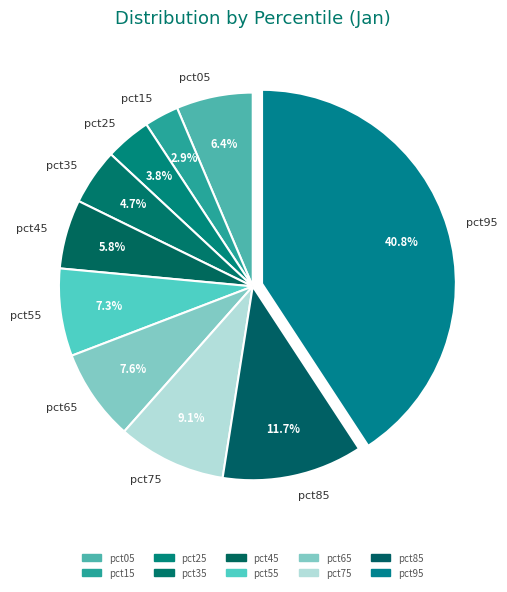

What percentage is NOT represented by pct25?

96.2%